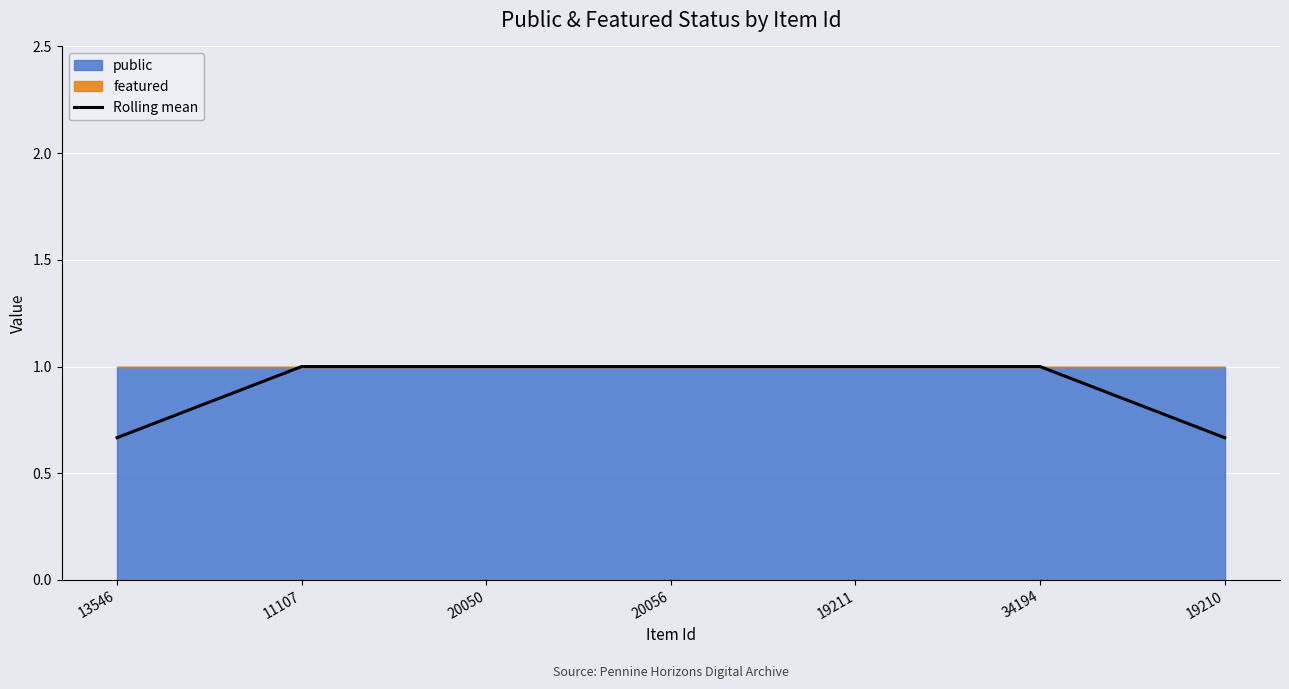

Read the value at 20056.

1.0